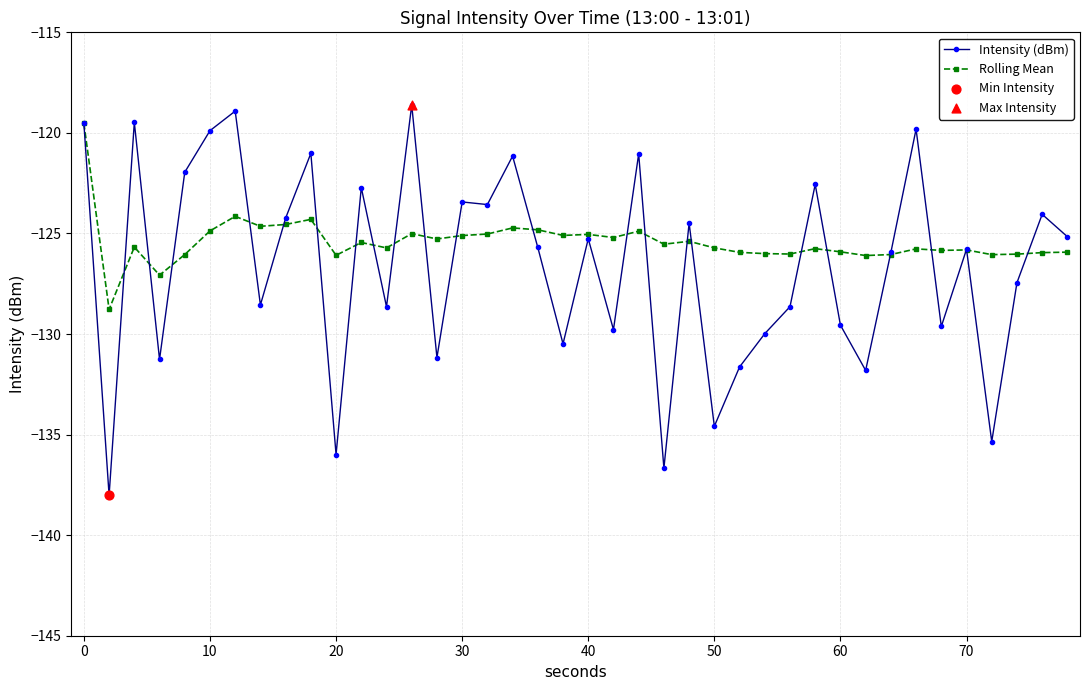

True or false: Intensity (dBm) has more than 2 points higher than both neighbors.

True